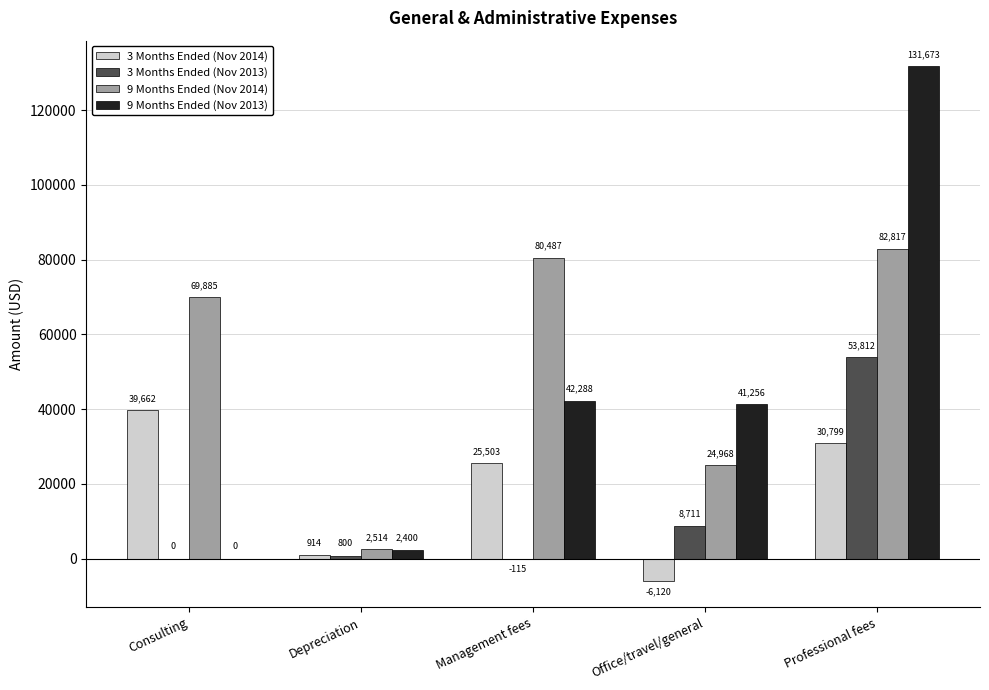

True or false: 3 Months Ended (Nov 2013) has a value of 0 at Consulting.

True